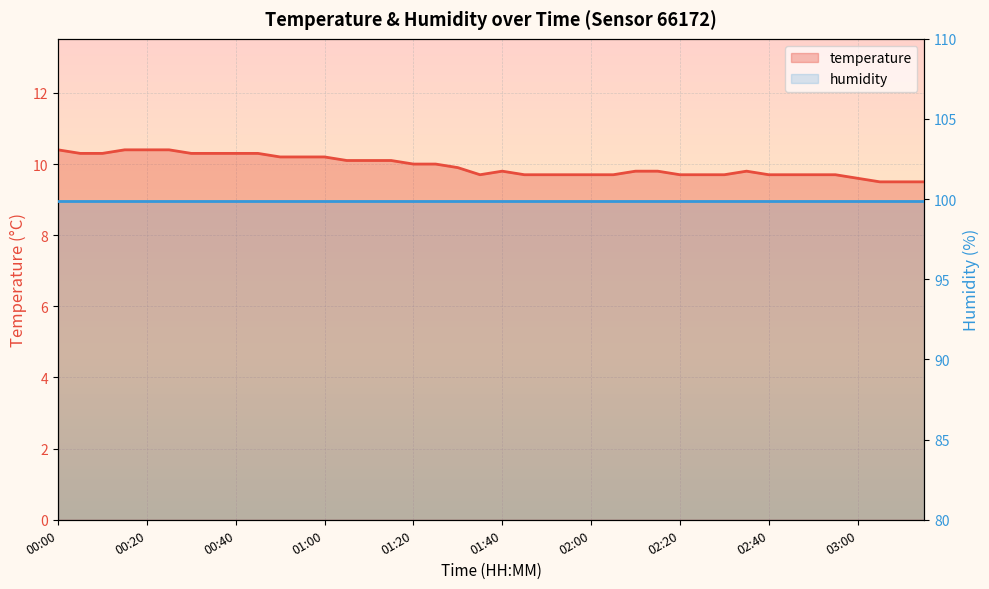

At which category does the chart reach its peak across all series?

00:00